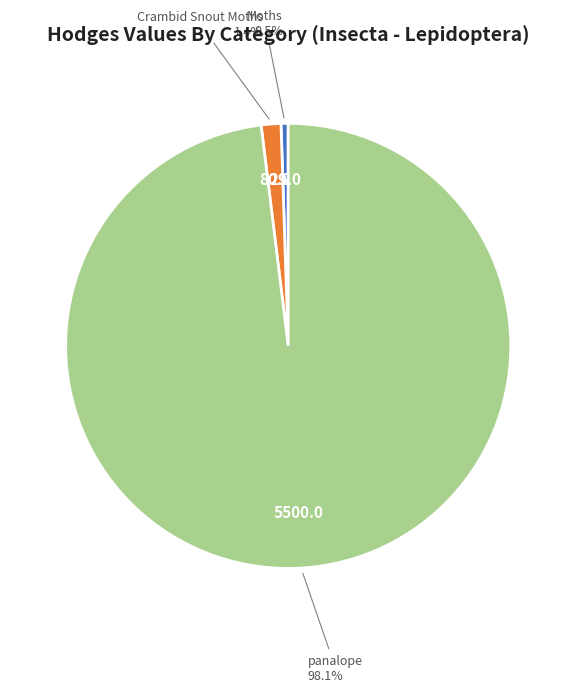

Count the number of slices in the pie.

3